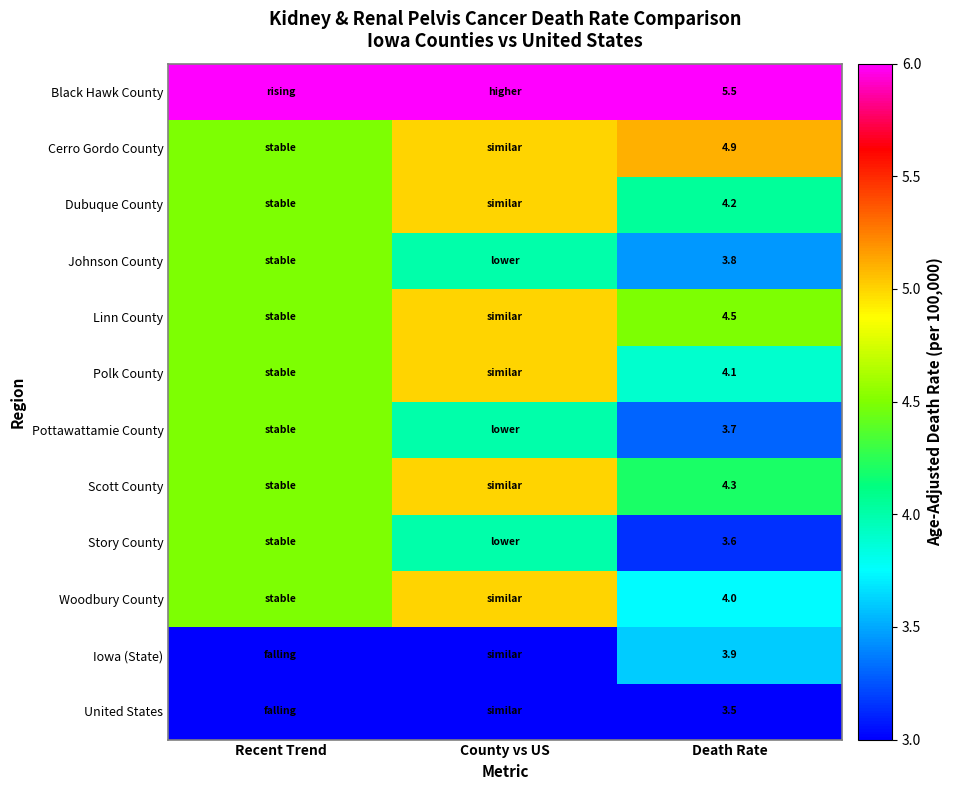

Between County vs US and Death Rate, which is larger?

County vs US